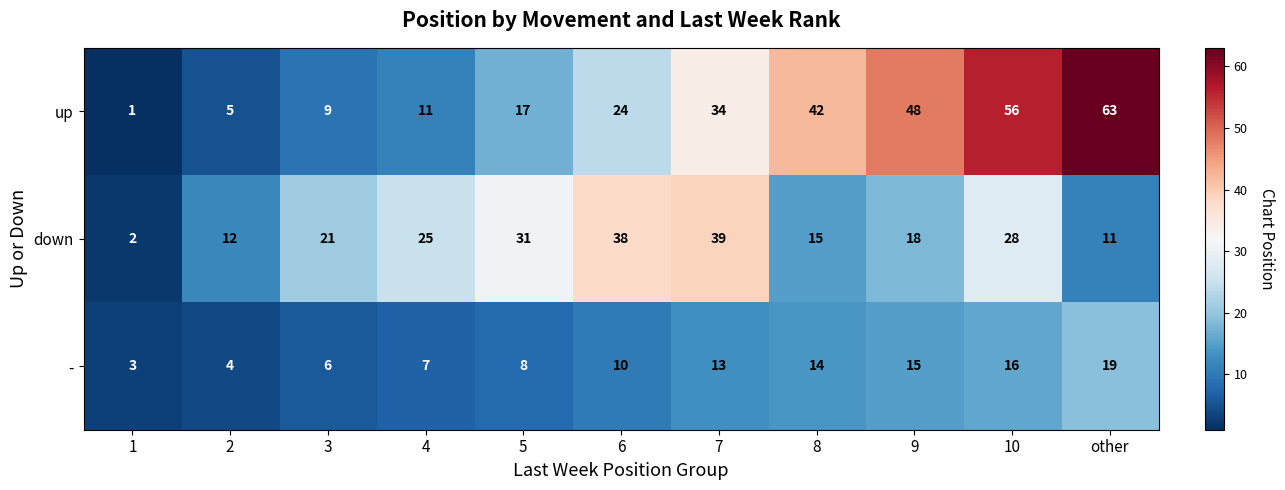

What is the spread (max minus min) of values at 3?

15